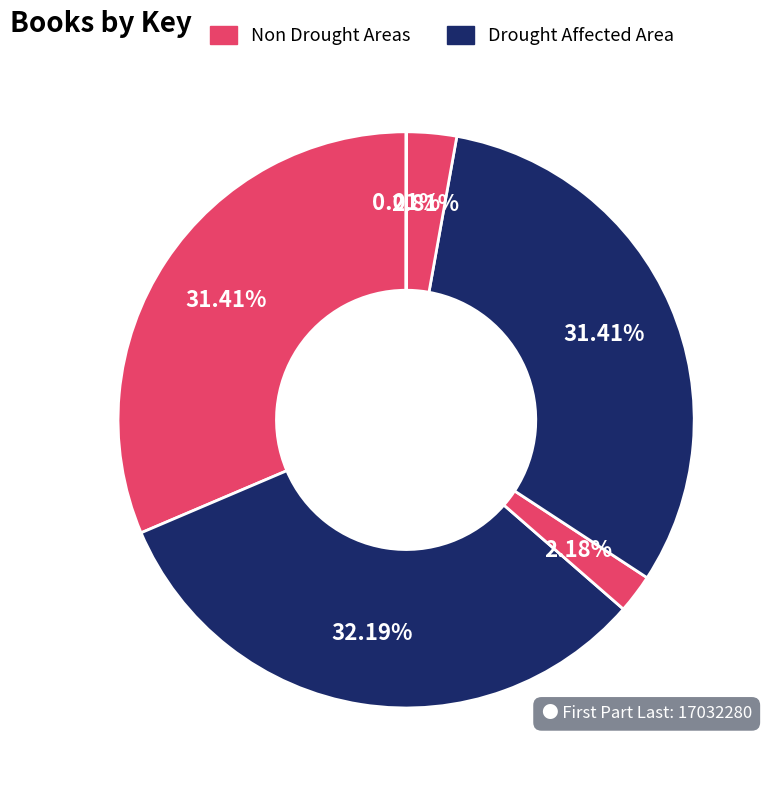

Is there any slice that represents more than half of the pie?

No